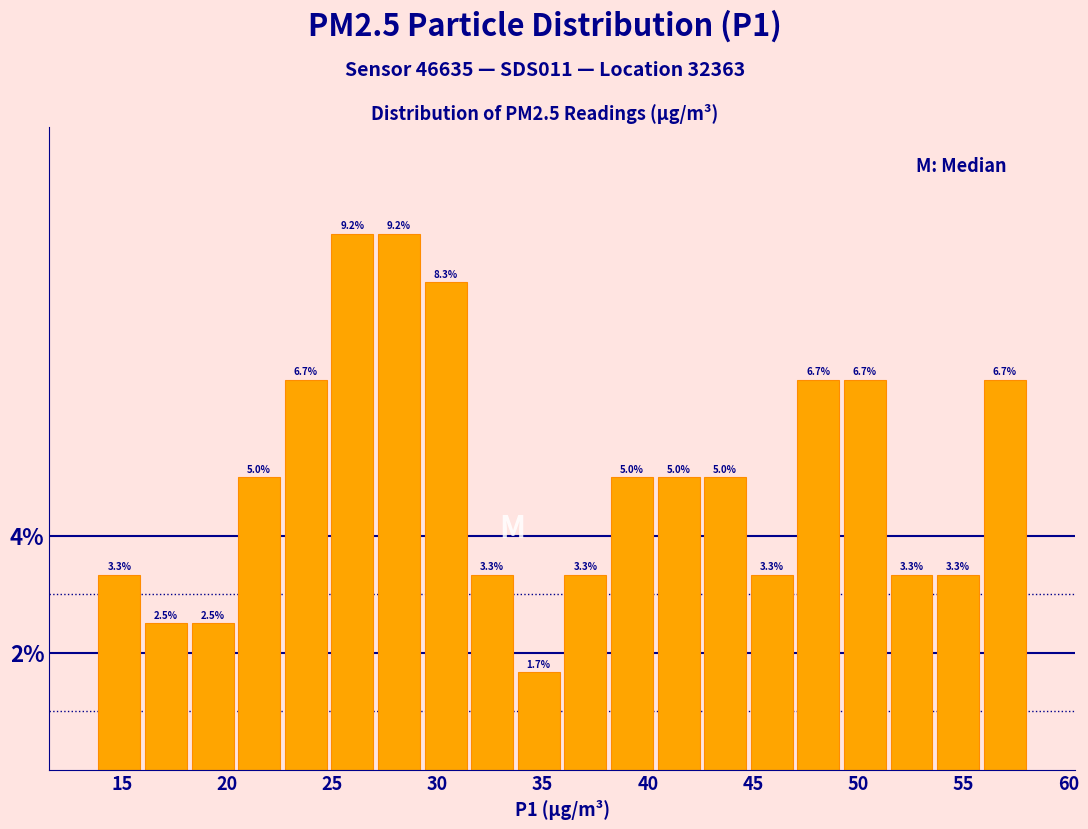

Reading left to right, transcribe this chart: for each bar, give the range it covers on the x-axis and its height. The bar edges are not printed on the chart, so give them approximately, as read against the axis.

14.0 to 16.0: 3.3
16.0 to 18.0: 2.5
18.0 to 20.5: 2.5
20.5 to 22.5: 5.0
22.5 to 25.0: 6.7
25.0 to 27.0: 9.2
27.0 to 29.5: 9.2
29.5 to 31.5: 8.3
31.5 to 33.5: 3.3
33.5 to 36.0: 1.7
36.0 to 38.0: 3.3
38.0 to 40.5: 5.0
40.5 to 42.5: 5.0
42.5 to 45.0: 5.0
45.0 to 47.0: 3.3
47.0 to 49.0: 6.7
49.0 to 51.5: 6.7
51.5 to 53.5: 3.3
53.5 to 56.0: 3.3
56.0 to 58.0: 6.7